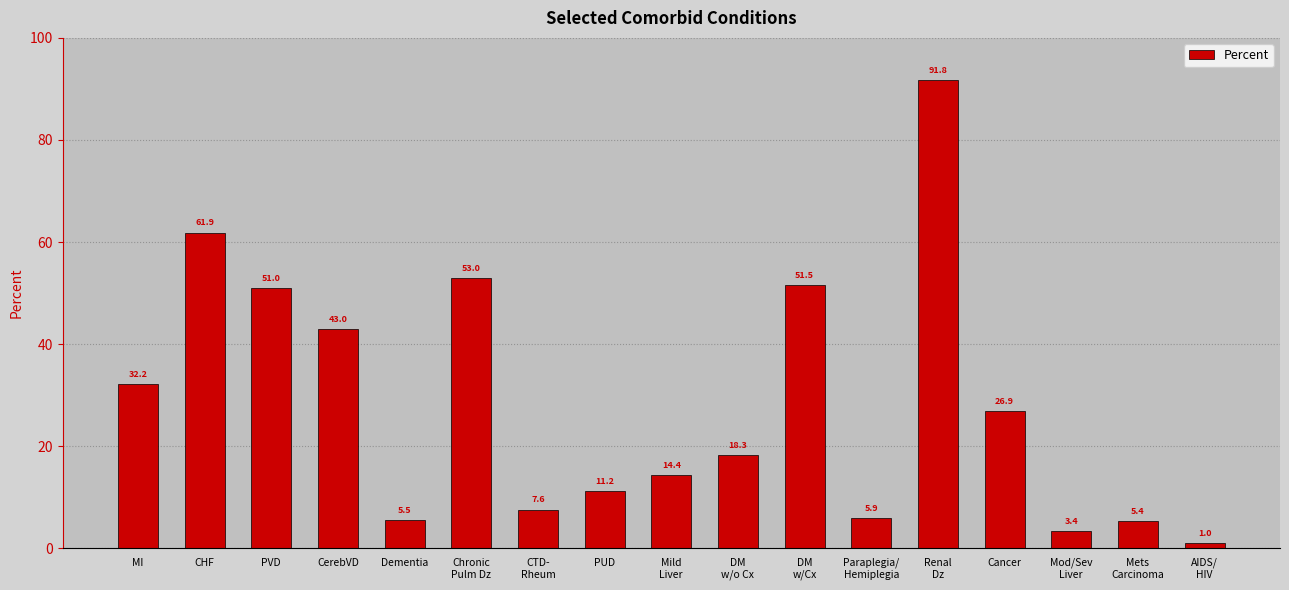

Rank the categories by value from lowest to highest.

AIDS/
HIV, Mod/Sev
Liver, Mets
Carcinoma, Dementia, Paraplegia/
Hemiplegia, CTD-
Rheum, PUD, Mild
Liver, DM
w/o Cx, Cancer, MI, CerebVD, PVD, DM
w/Cx, Chronic
Pulm Dz, CHF, Renal
Dz